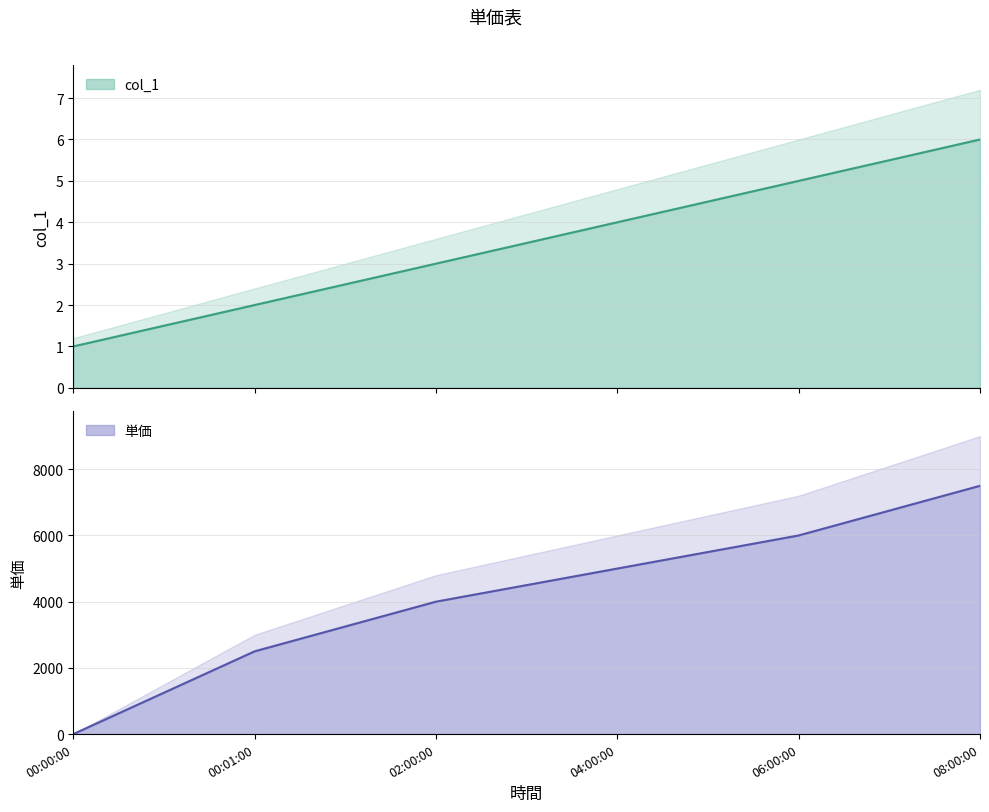

Which category has the lowest value in the col_1 series?

00:00:00